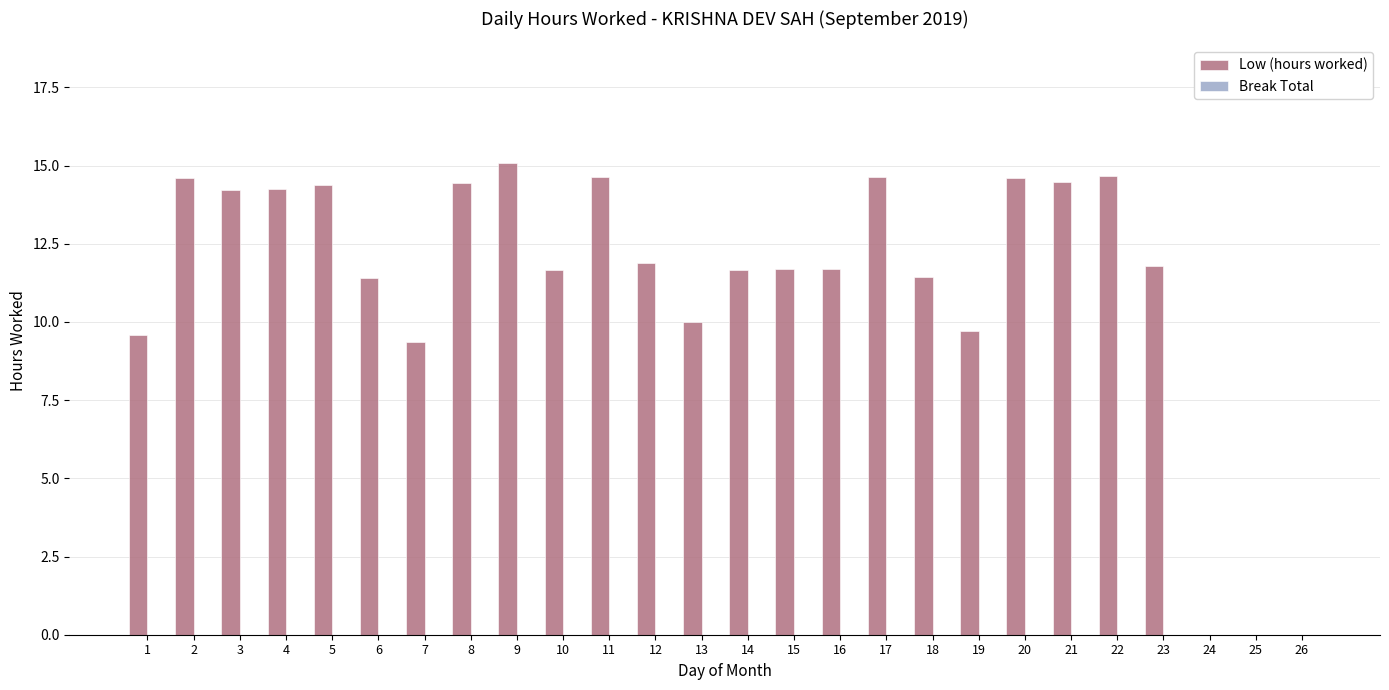

What is the greatest value displayed?

15.1